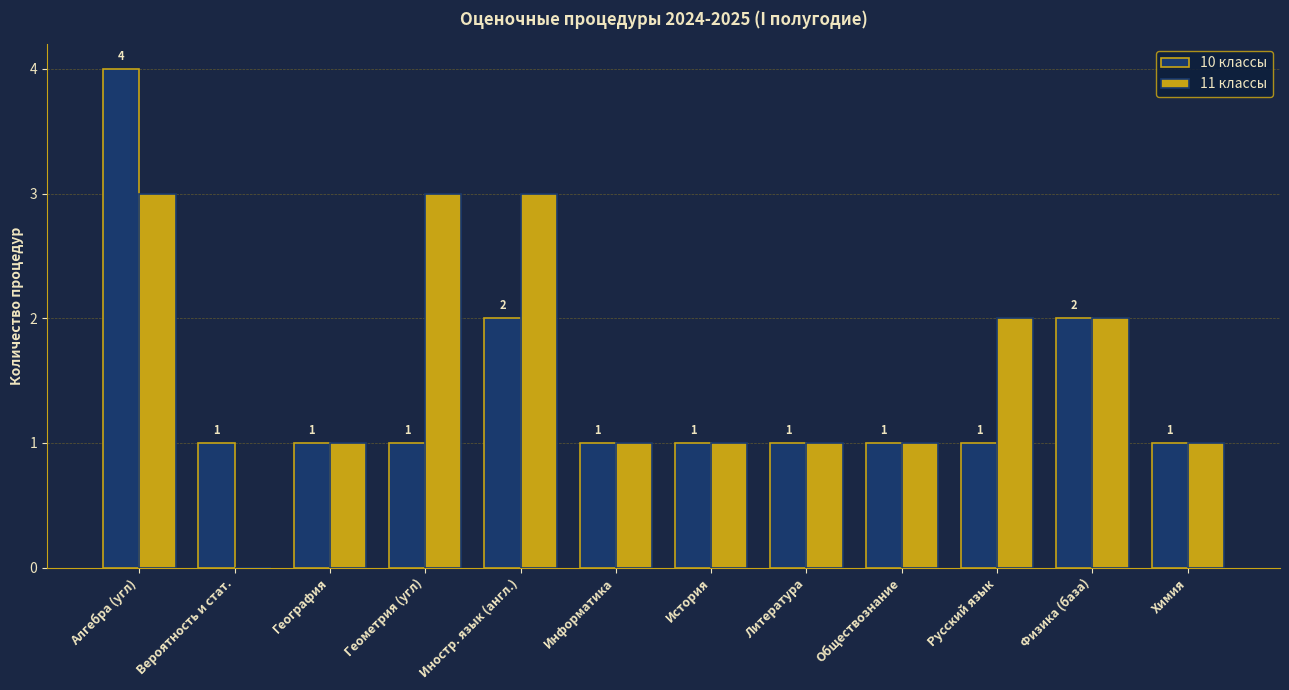

What is the sum of the 10 классы values at Алгебра (угл) and Геометрия (угл)?

5